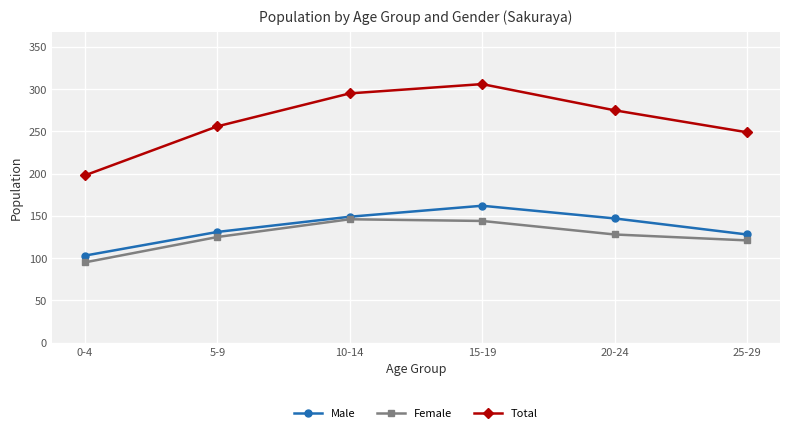

What is the lowest value of the Female series?

95